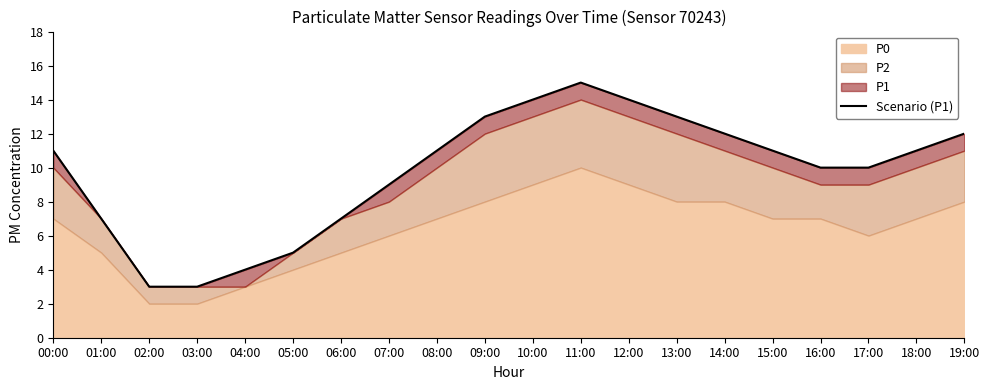

What is the label of the 7th point from the right?

13:00